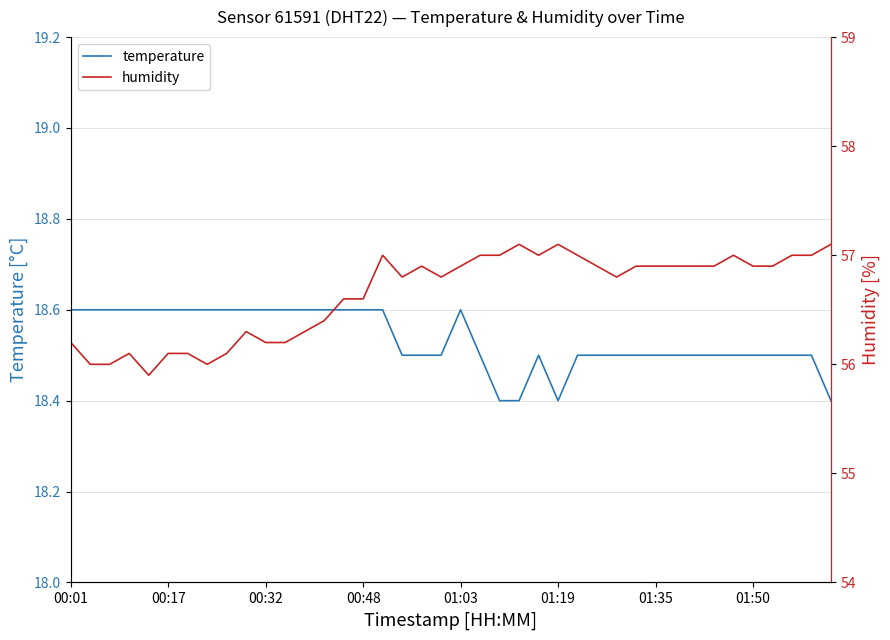

List the series in order of their overall mean, highest first.

humidity, temperature